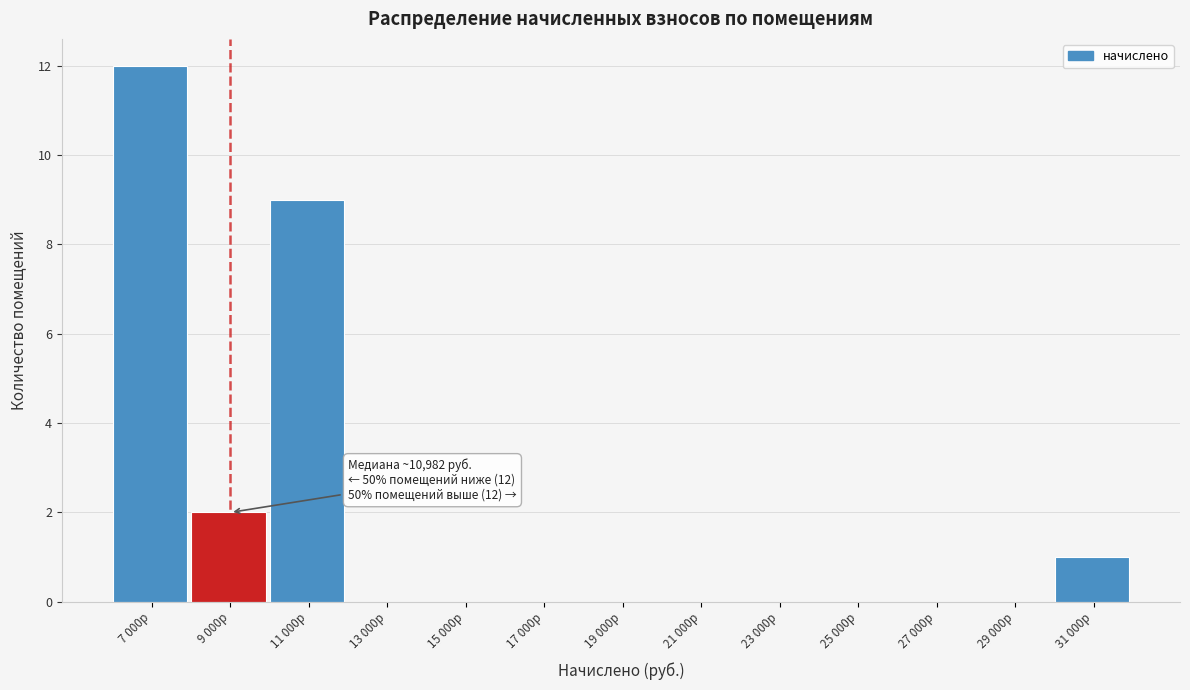

Reading left to right, extract all data points from this chart.

7 000р=12	9 000р=2	11 000р=9	13 000р=0	15 000р=0	17 000р=0	19 000р=0	21 000р=0	23 000р=0	25 000р=0	27 000р=0	29 000р=0	31 000р=1